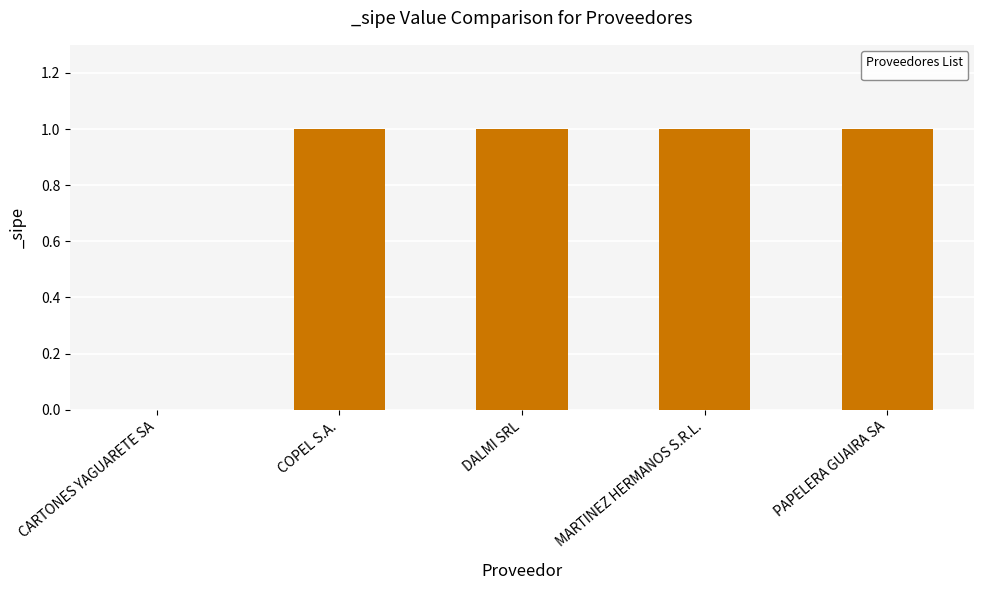

What is the ratio of the value at COPEL S.A. to the value at DALMI SRL?

1.0